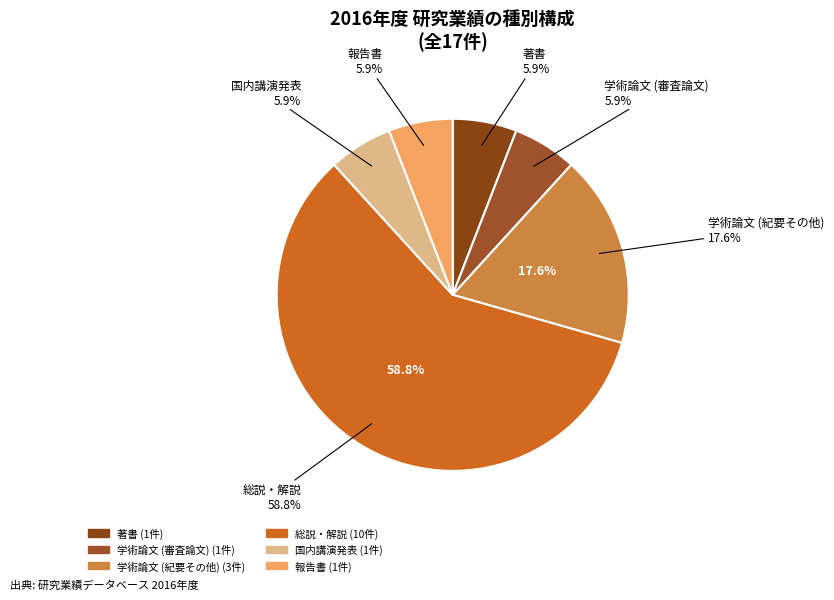

Which slice represents more than half of the pie?

総説・解説